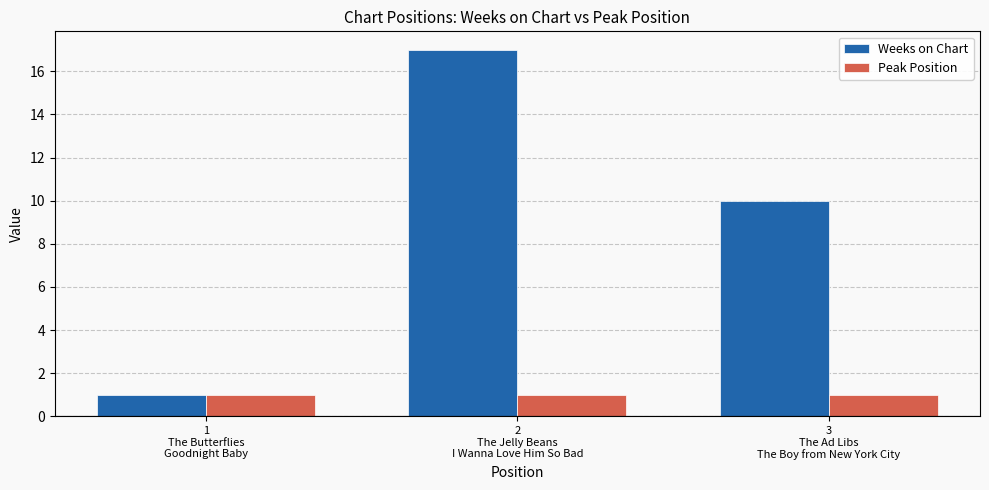

What is the label of the 3rd bar from the right?

1
The Butterflies
Goodnight Baby